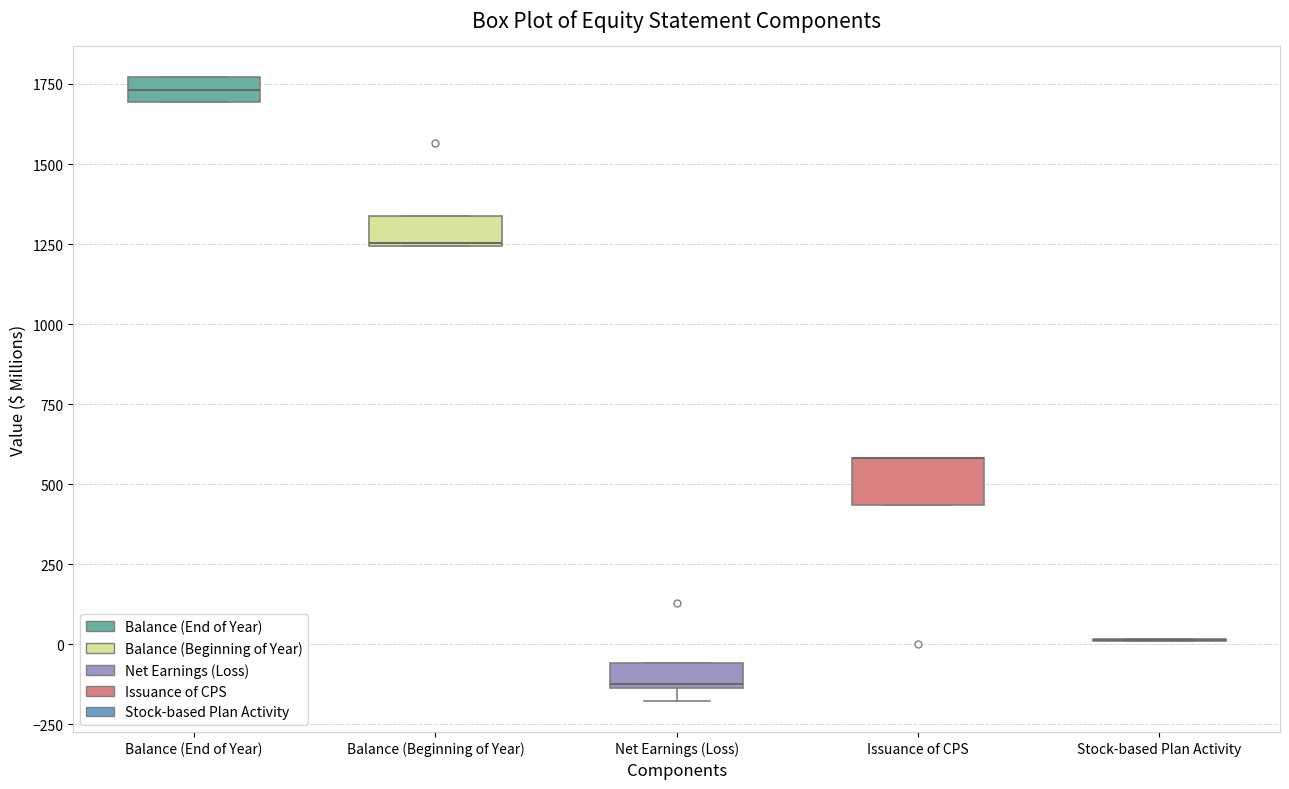

Where is the lower edge of the box for Balance (End of Year) on the y-axis? The values are not printed on the chart, so give them approximately, as read against the axis.

1700